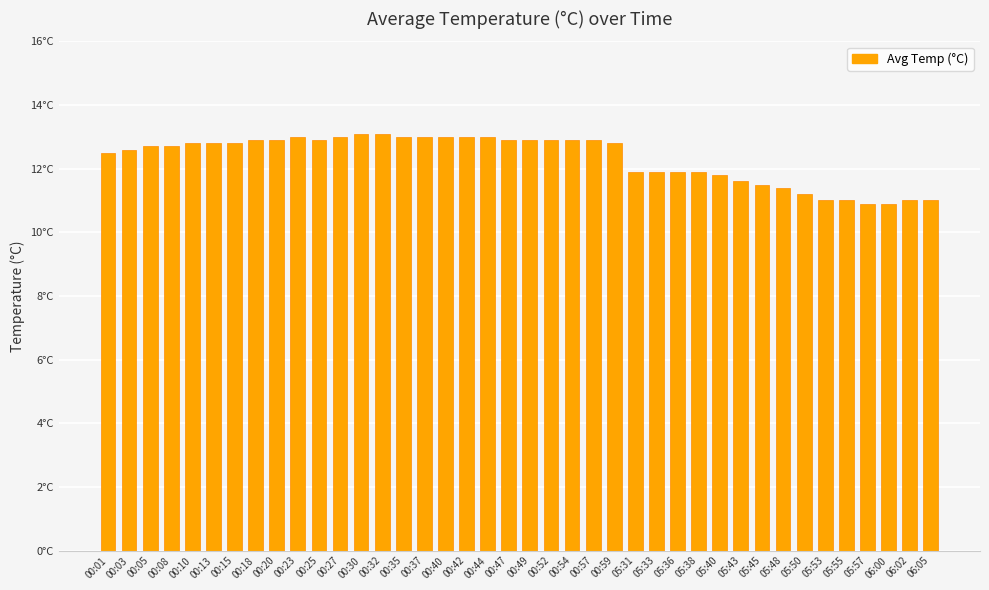

Are the bars horizontal?

No